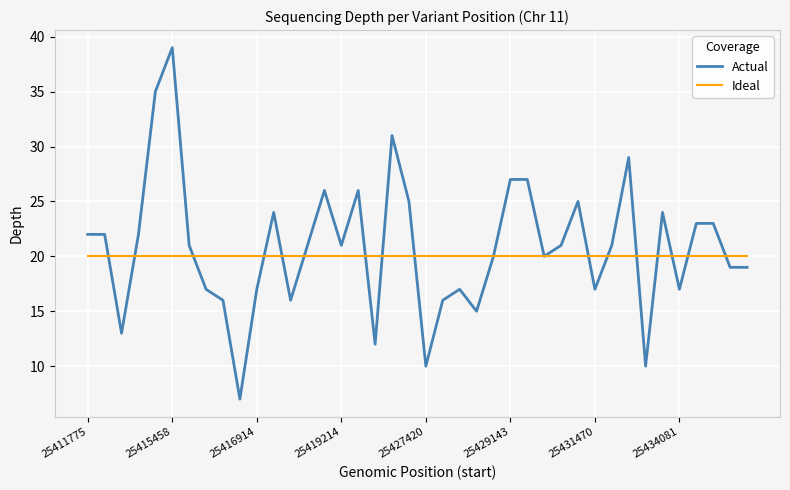

Which series has the largest range (max minus min)?

Actual